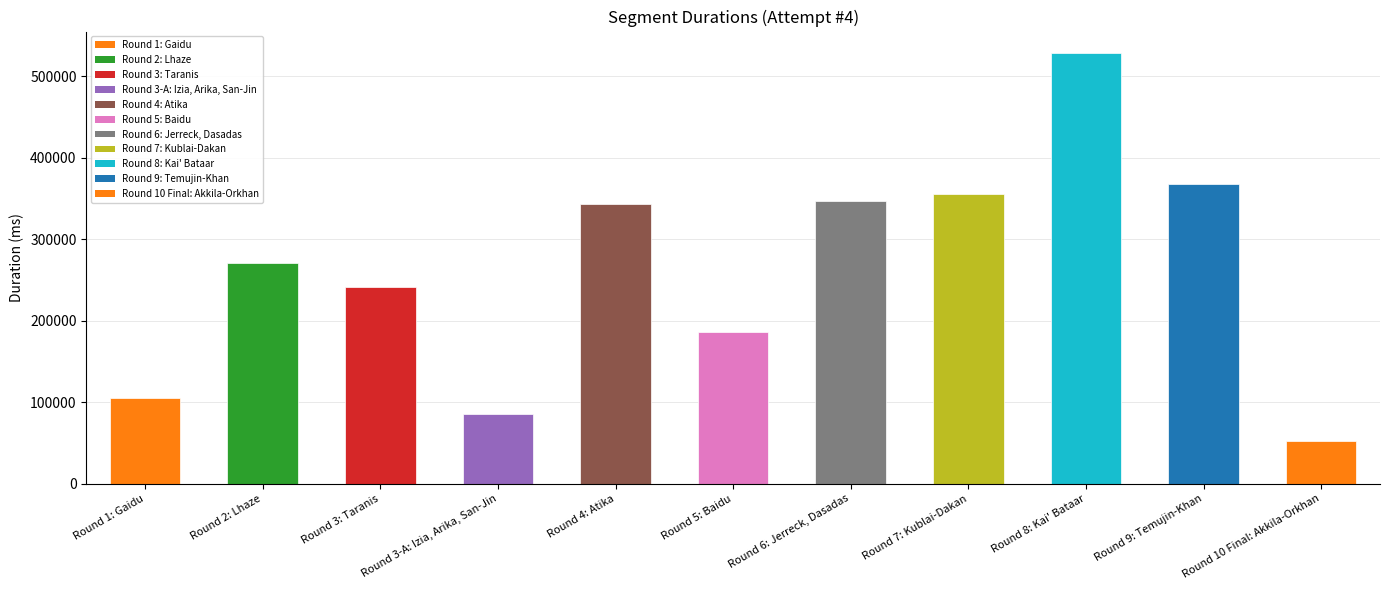

True or false: the data shows 141738 at Round 2: Lhaze.

False